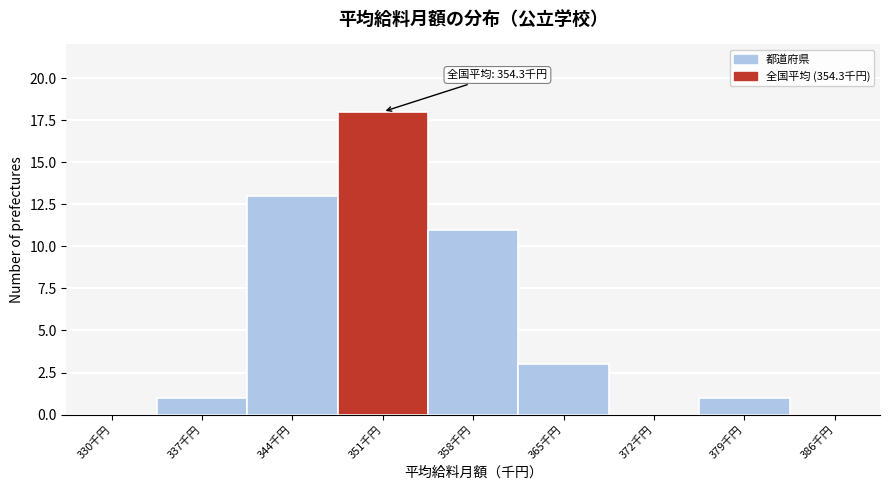

Reading left to right, transcribe all the data shown in this chart.

330千円=0	337千円=1	344千円=13	351千円=18	358千円=11	365千円=3	372千円=0	379千円=1	386千円=0